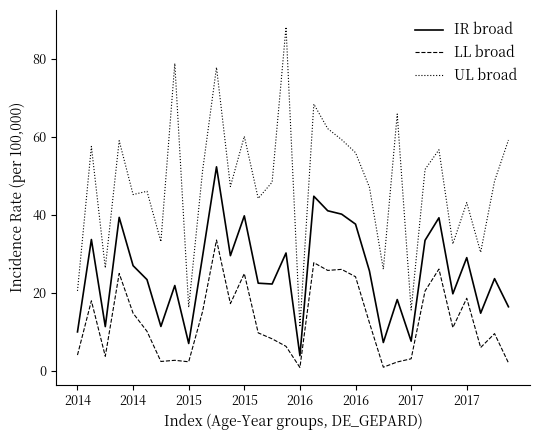

True or false: IR broad and UL broad cross at least once.

False